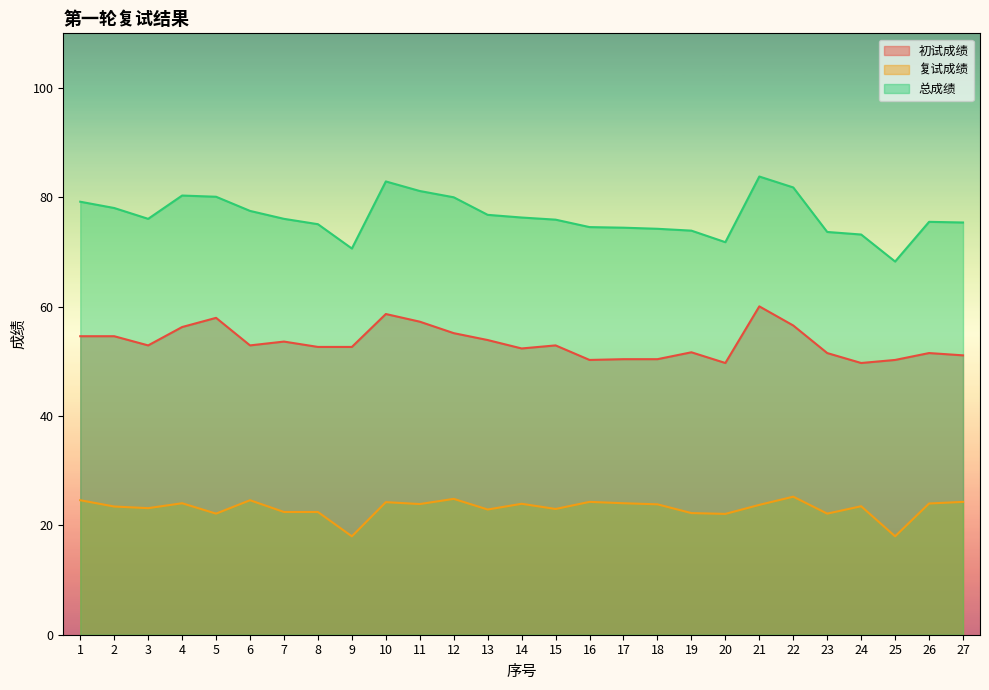

What is the difference between the highest and lowest values at 15?

52.9